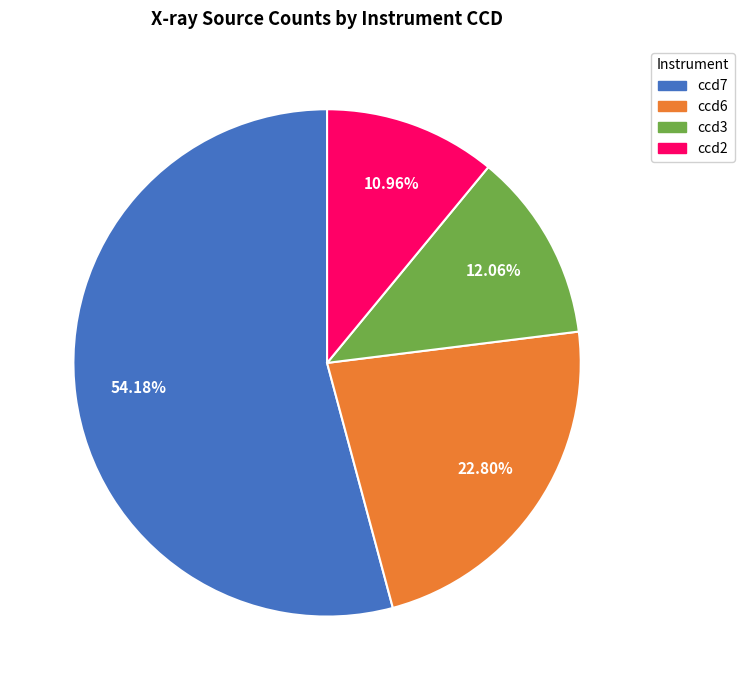

Approximately how many times larger is the value at ccd3 compared to ccd7?

0.2